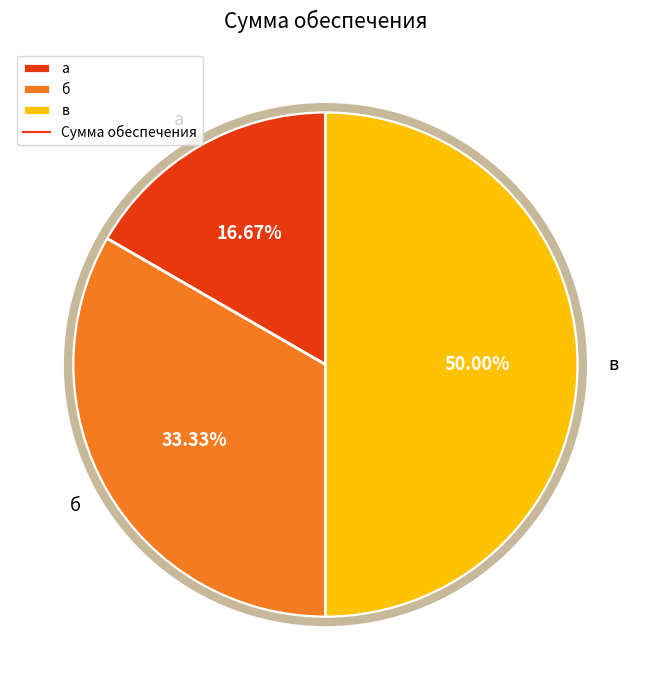

What is the smallest slice in the pie chart?

а